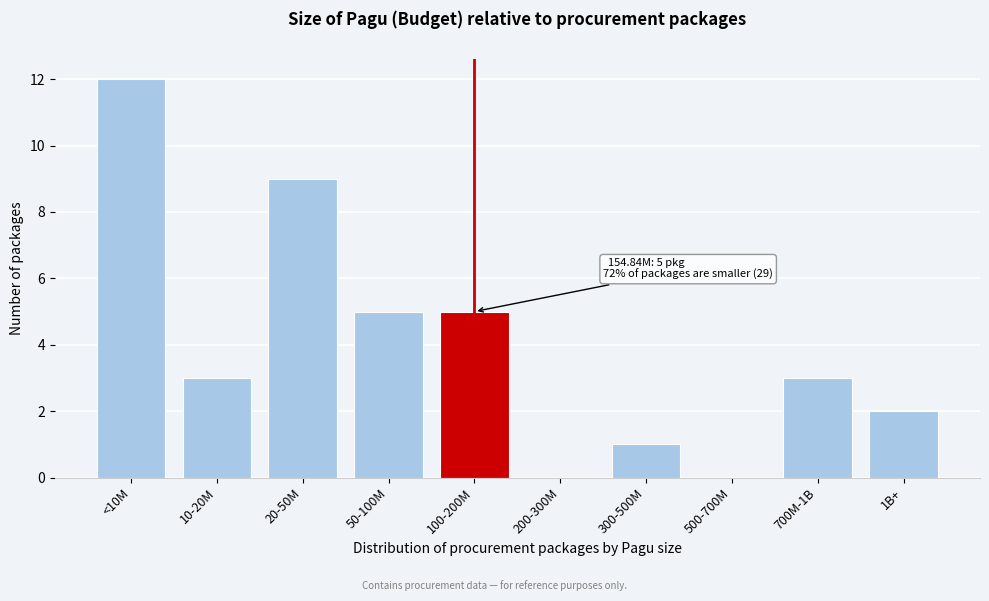

Reading left to right, what are all the values shown in this chart?

<10M=12	10-20M=3	20-50M=9	50-100M=5	100-200M=5	200-300M=0	300-500M=1	500-700M=0	700M-1B=3	1B+=2